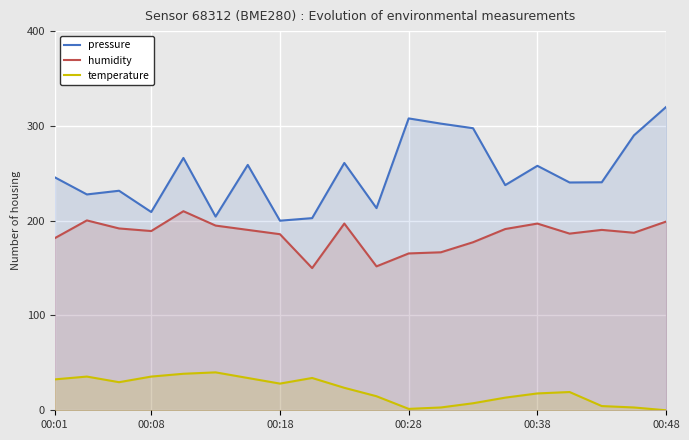

Between 00:18 and 00:38, which series saw the biggest shift?

pressure